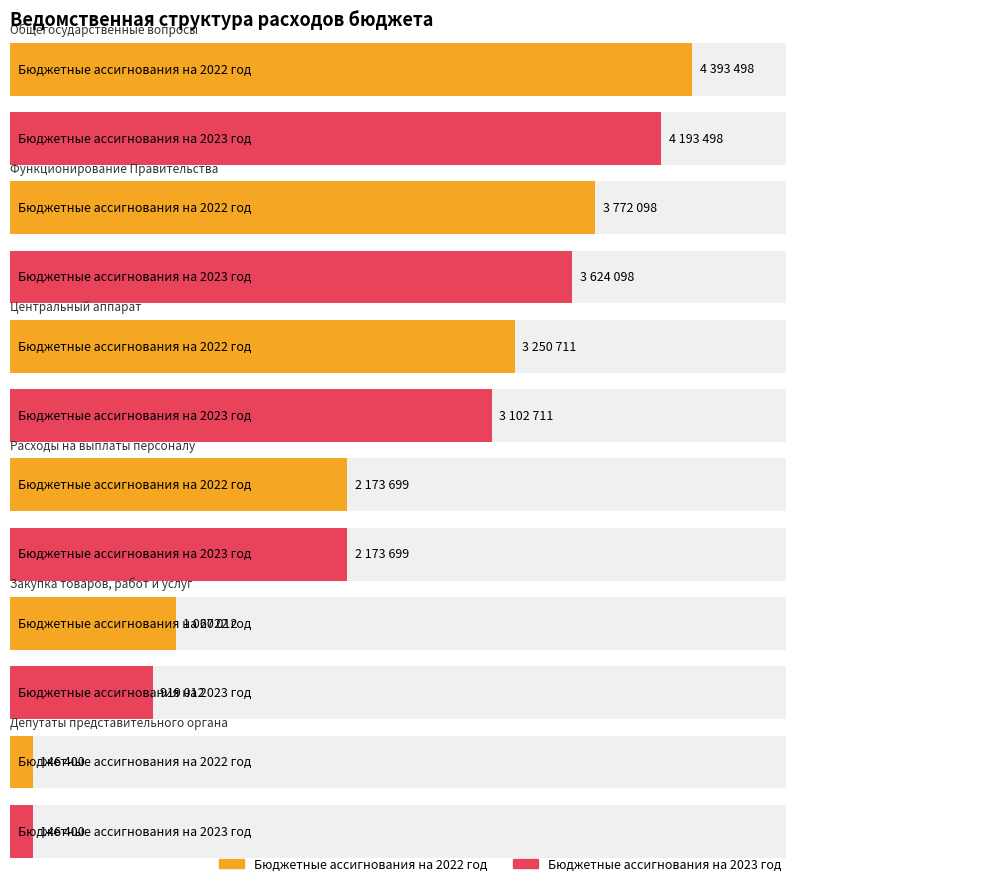

Reading left to right, extract all data points from this chart.

Бюджетные ассигнования на 2022 год: Общегосударственные вопросы=4393498	Функционирование Правительства=3772098	Центральный аппарат=3250711	Расходы на выплаты персоналу=2173699	Закупка товаров, работ и услуг=1067012	Депутаты представительного органа=146400
Бюджетные ассигнования на 2023 год: Общегосударственные вопросы=4193498	Функционирование Правительства=3624098	Центральный аппарат=3102711	Расходы на выплаты персоналу=2173699	Закупка товаров, работ и услуг=919012	Депутаты представительного органа=146400